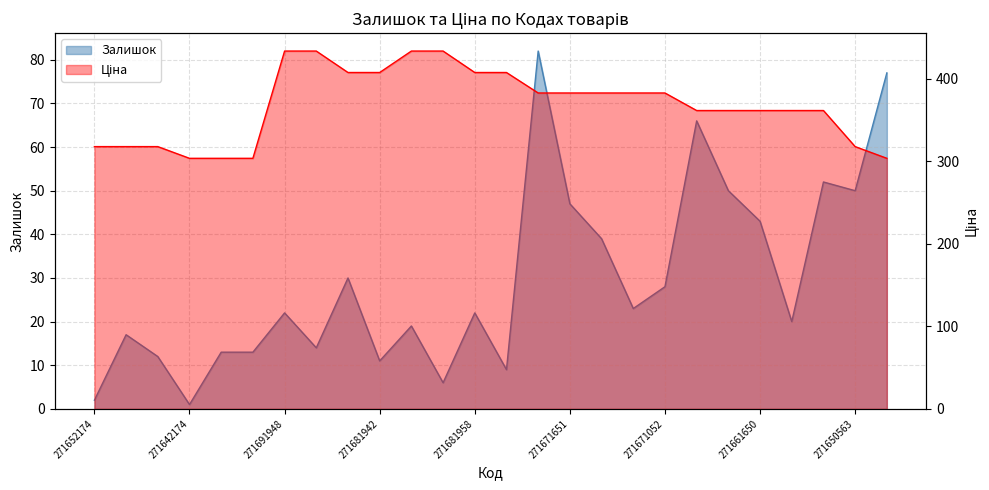

What is the label of the 6th point from the right?

271661651